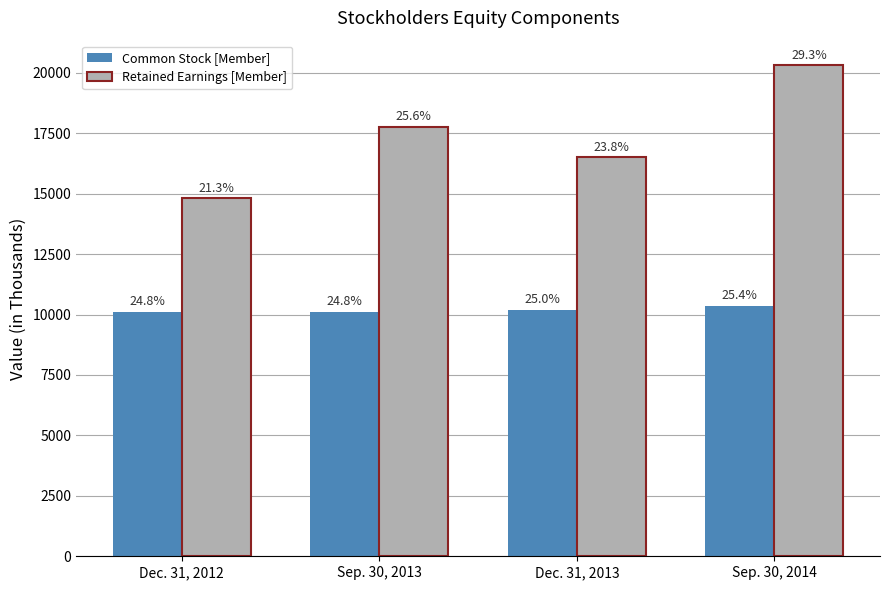

What are all the series names shown in the legend?

Common Stock [Member], Retained Earnings [Member]